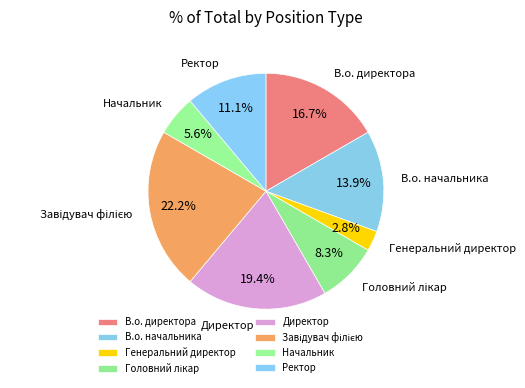

What percentage is NOT represented by Директор?

80.6%